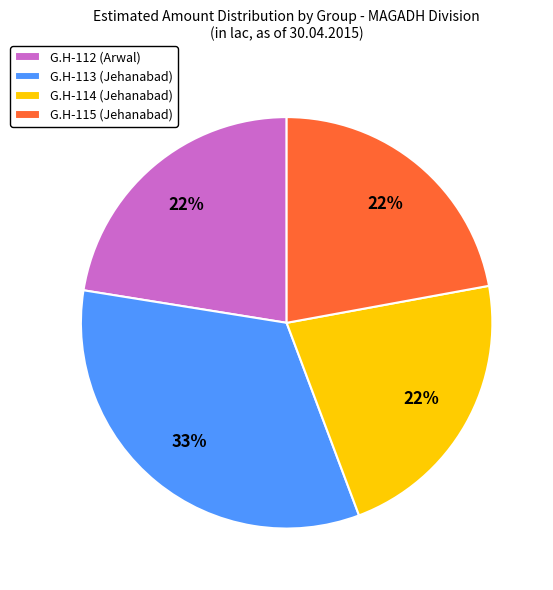

What is the largest slice in the pie chart?

G.H-113 (Jehanabad)